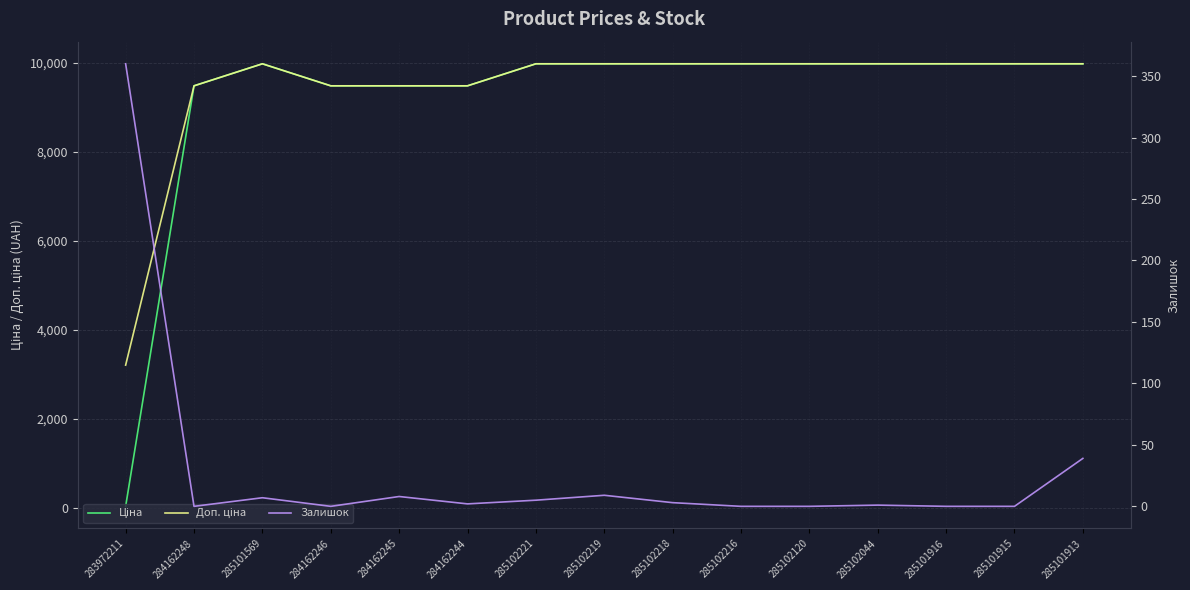

What is the value of the Ціна point at the 10th from the left?

9975.0